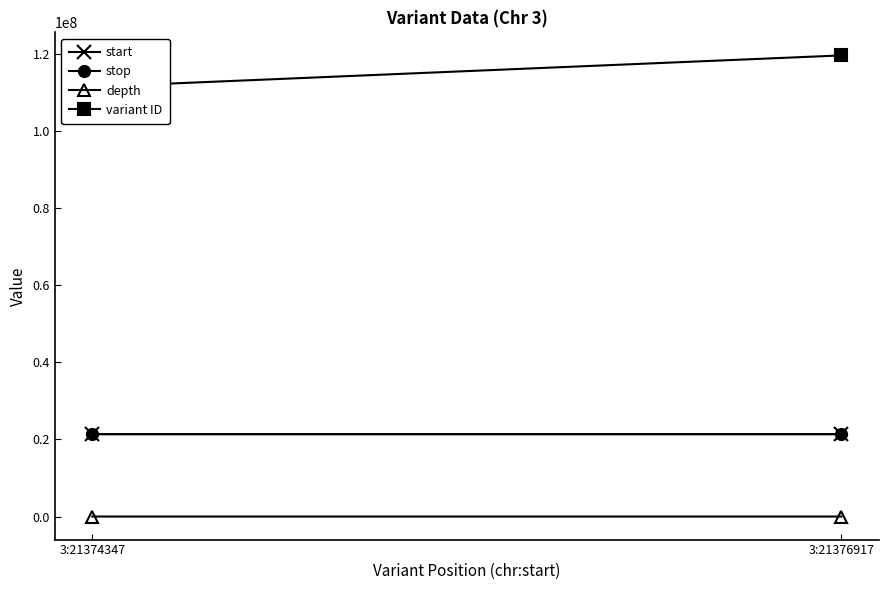

Between 3:21374347 and 3:21376917, which is larger?

3:21376917